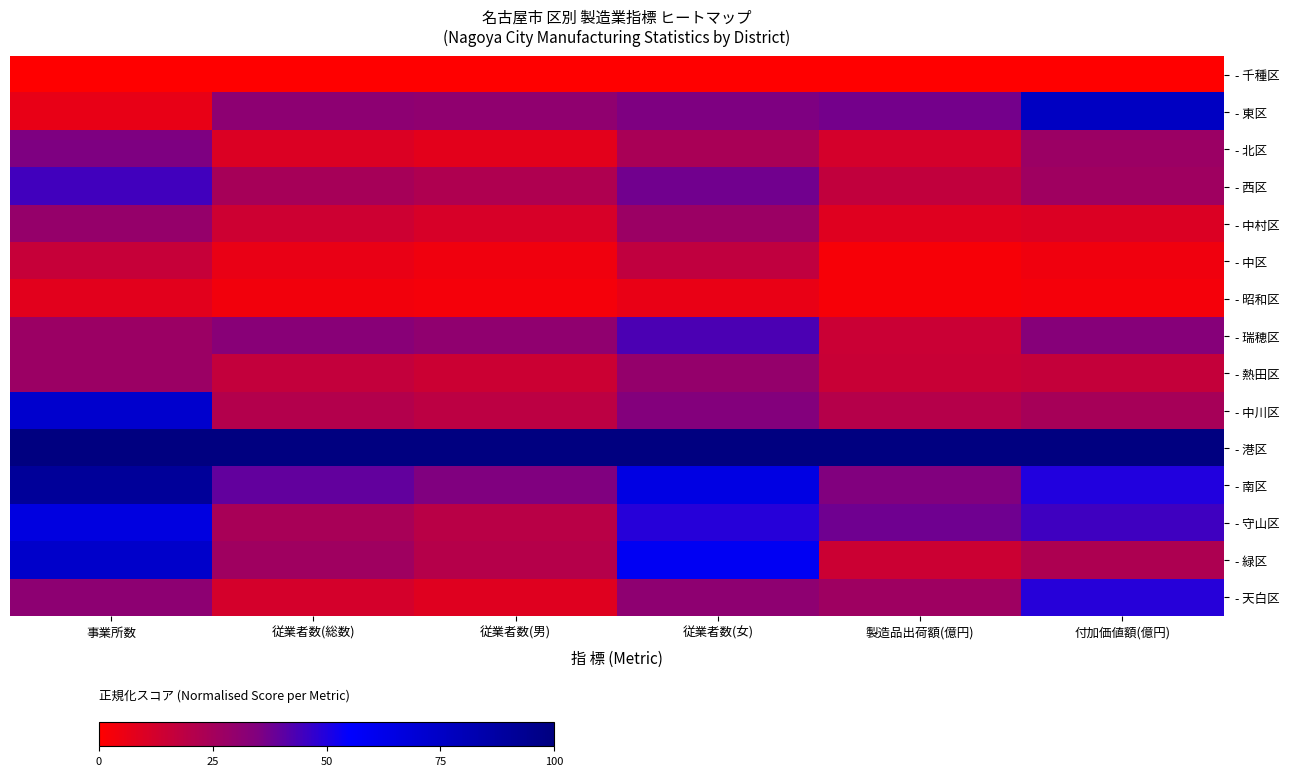

How many data points does each series have?

6